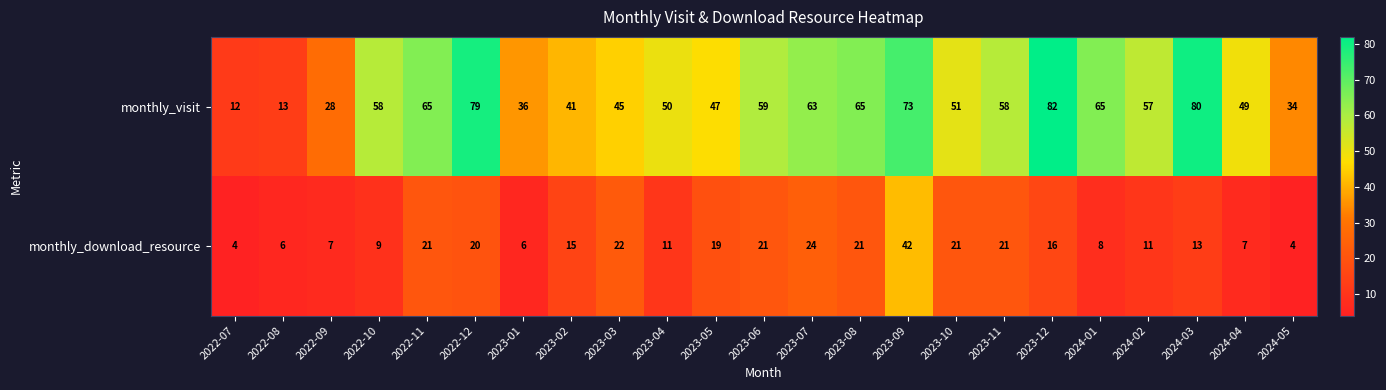

The monthly_visit series shows 61 at 2023-03. True or false?

False